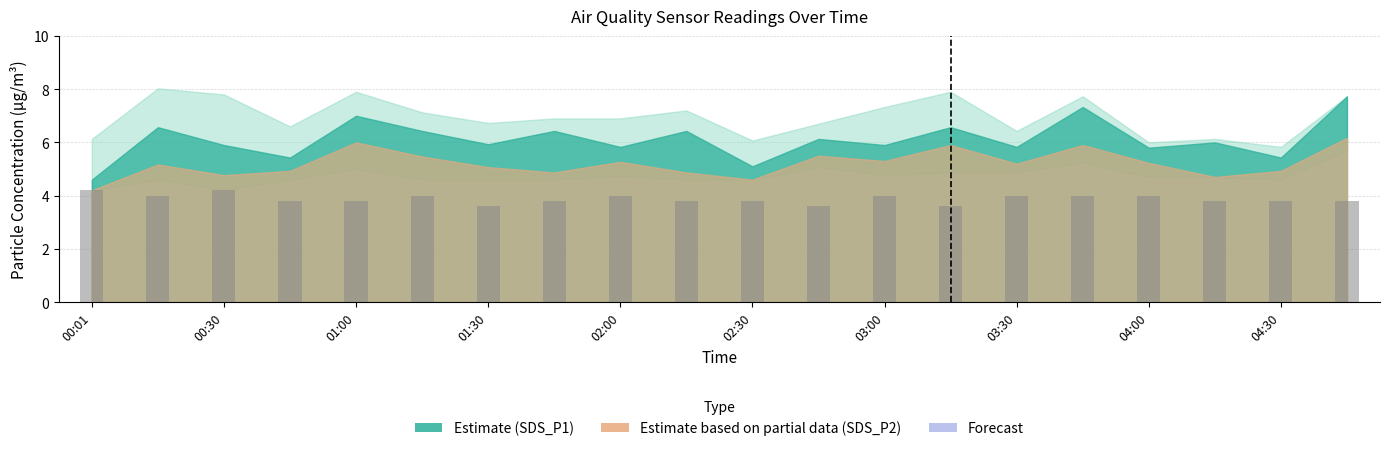

What is the sum of all values?

77.6